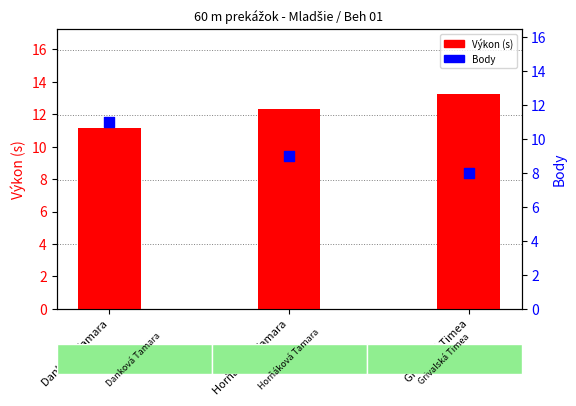

Is the value of Výkon (s) at Grivalská Timea greater than the value of Body at Horňáková Tamara?

Yes